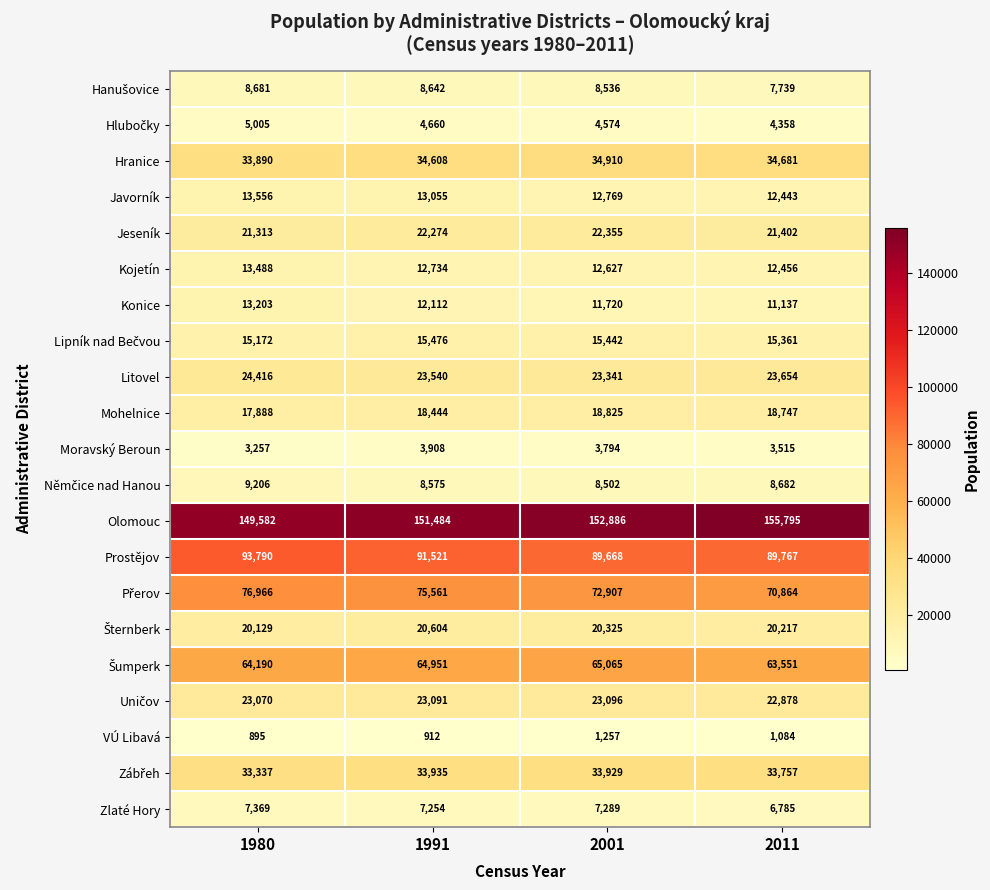

Which series has the widest spread of values?

Olomouc